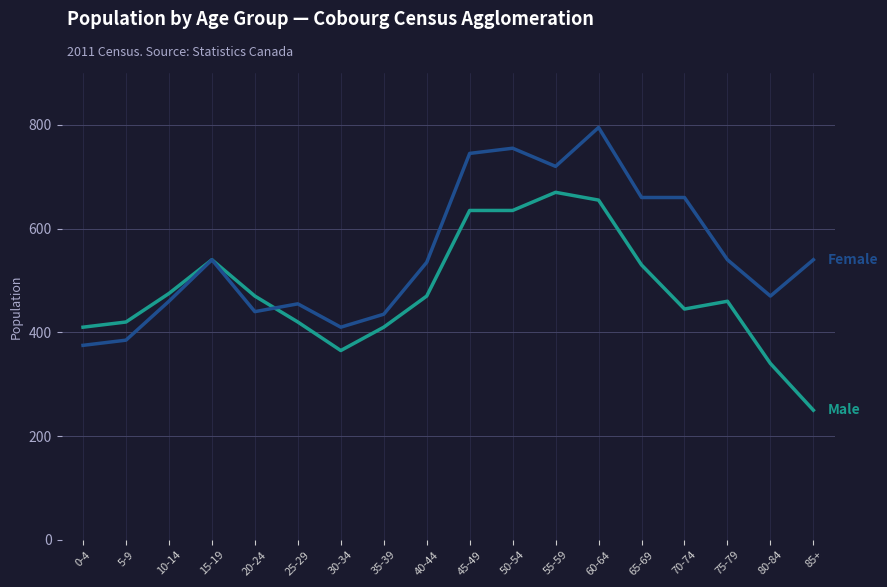

What is the spread (max minus min) of values at 5-9?

35